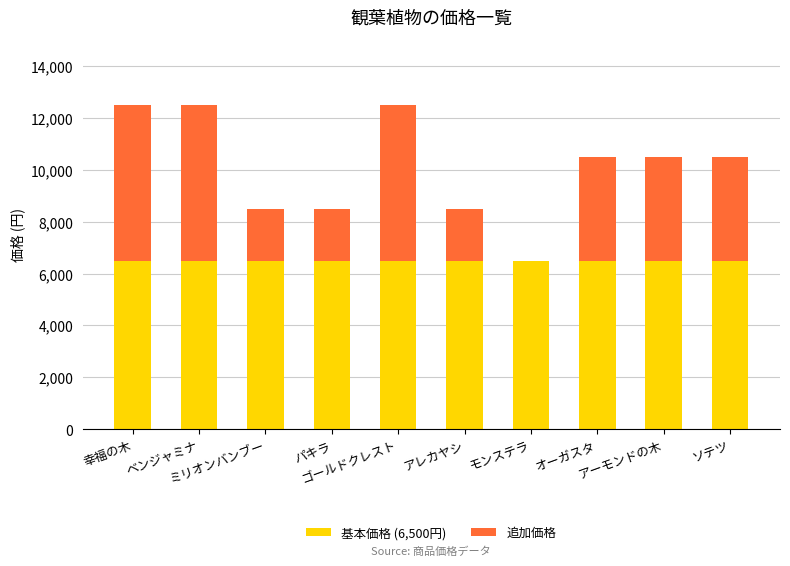

How many distinct data groups are displayed?

2